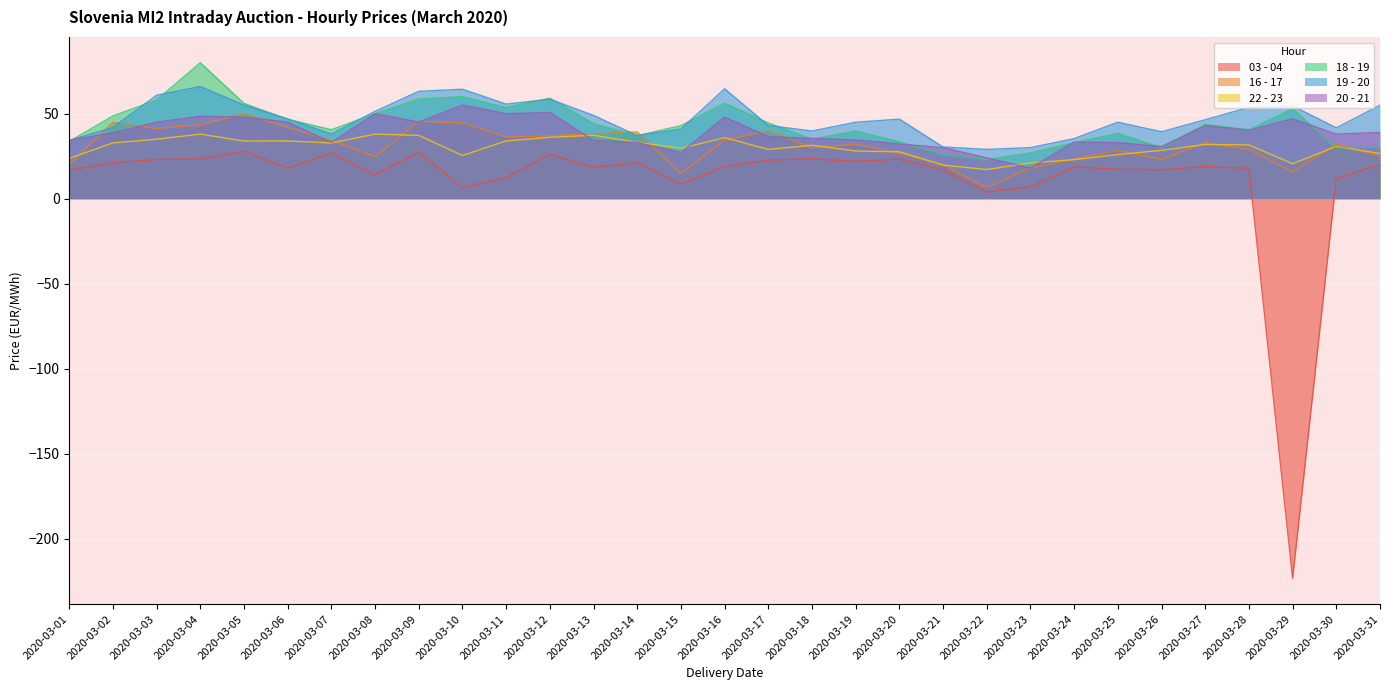

Which series changed the most between 2020-03-01 and 2020-03-31?

19 - 20